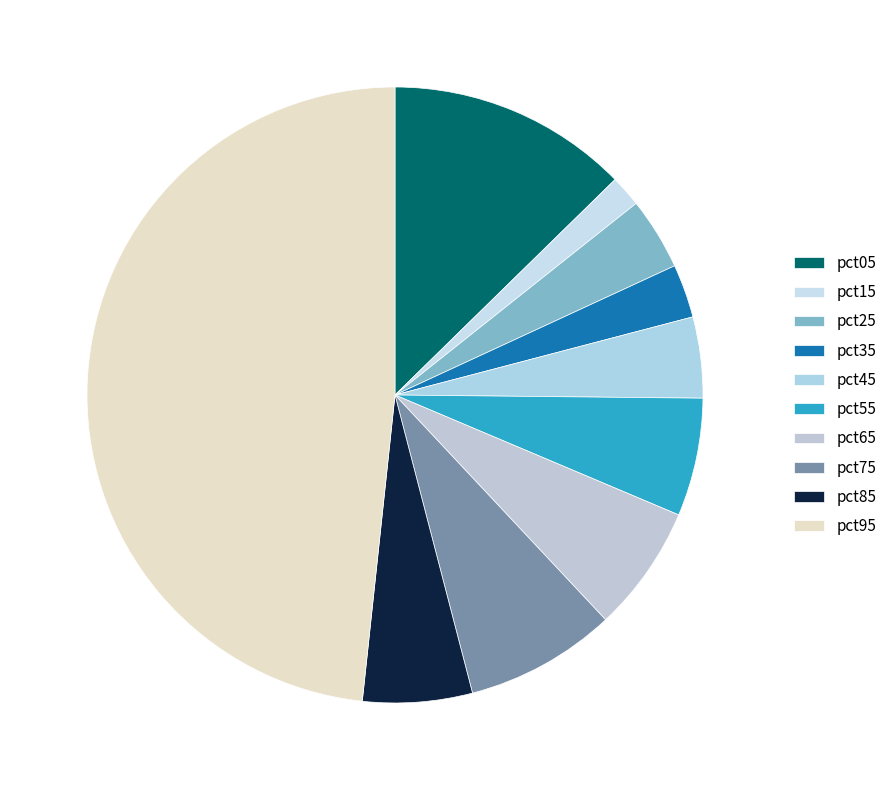

To the nearest percent, what is the difference between the largest and smallest slice percentages?

47%